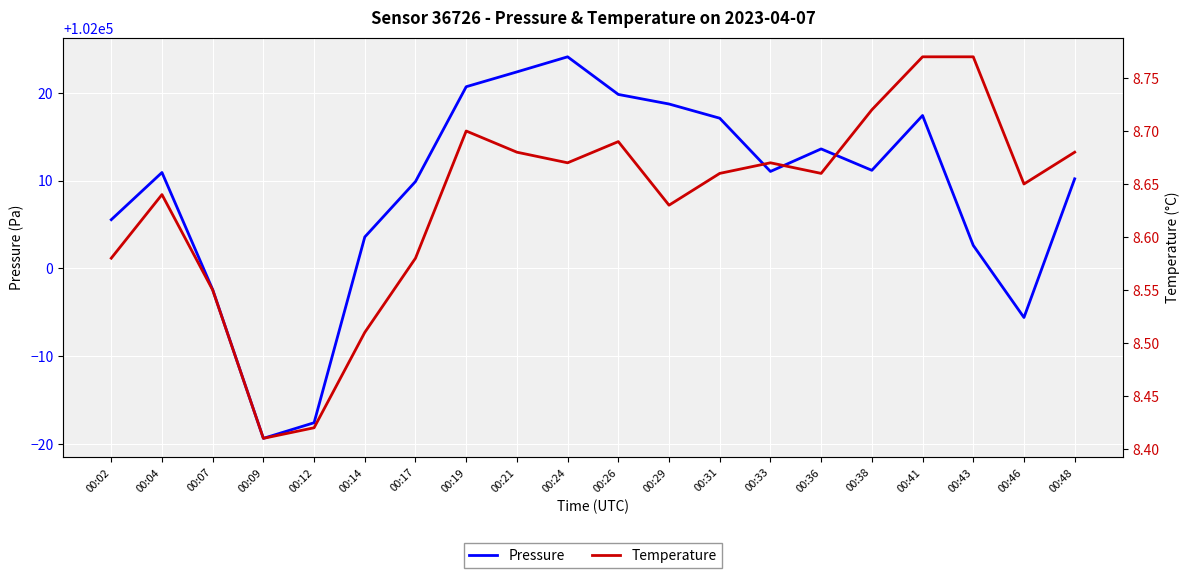

Which series has the widest spread of values?

Pressure